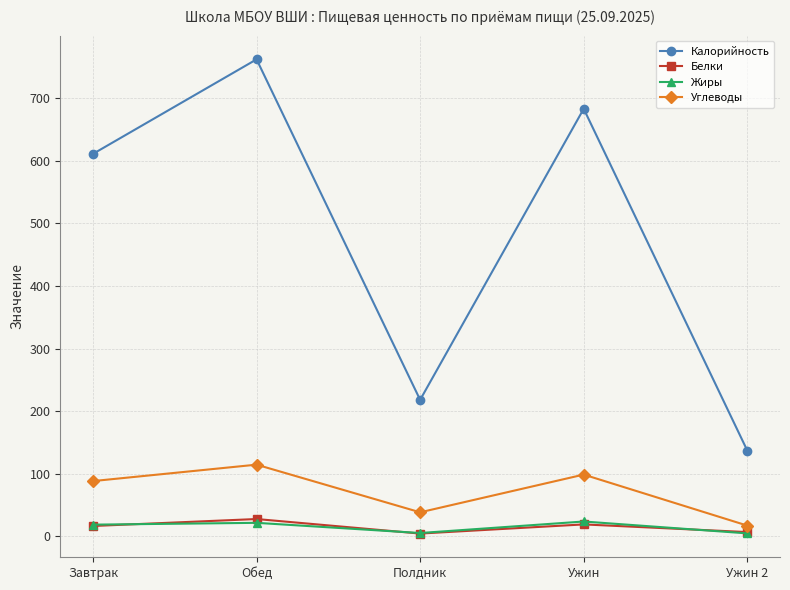

Which series has the widest spread of values?

Калорийность